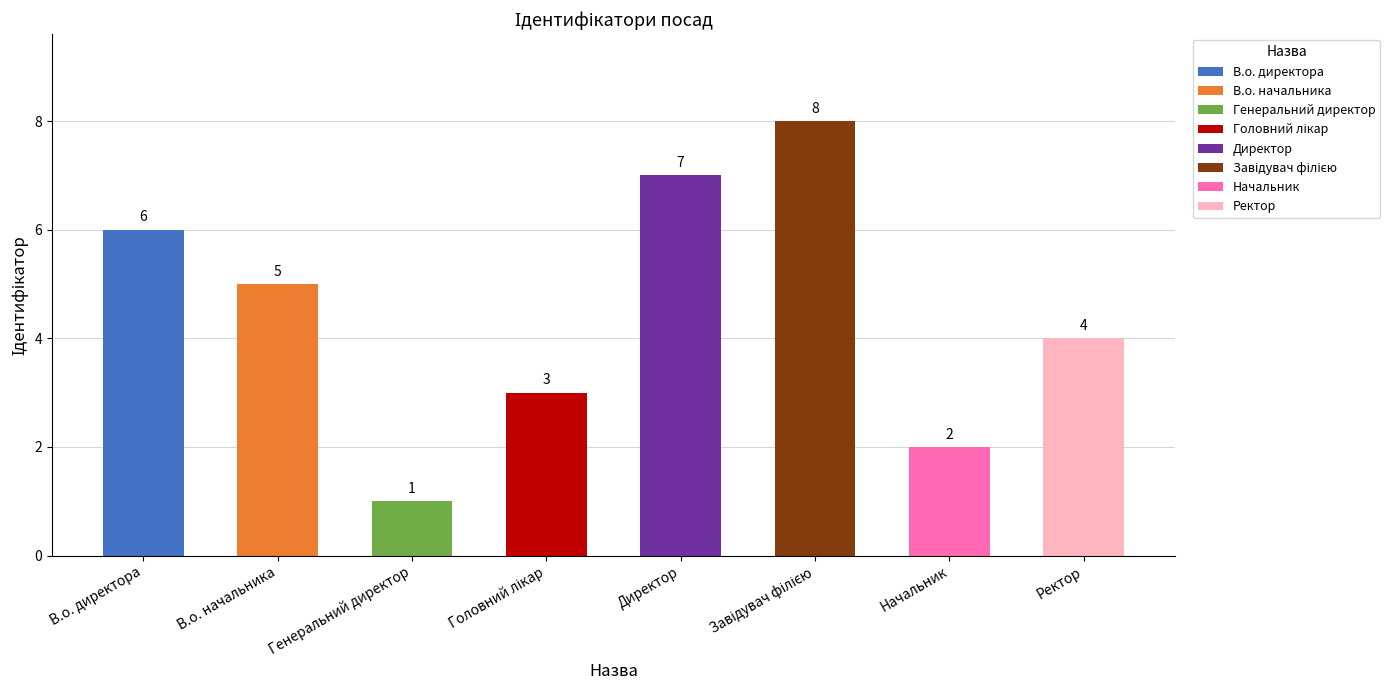

Where does the data first go above 5?

В.о. директора